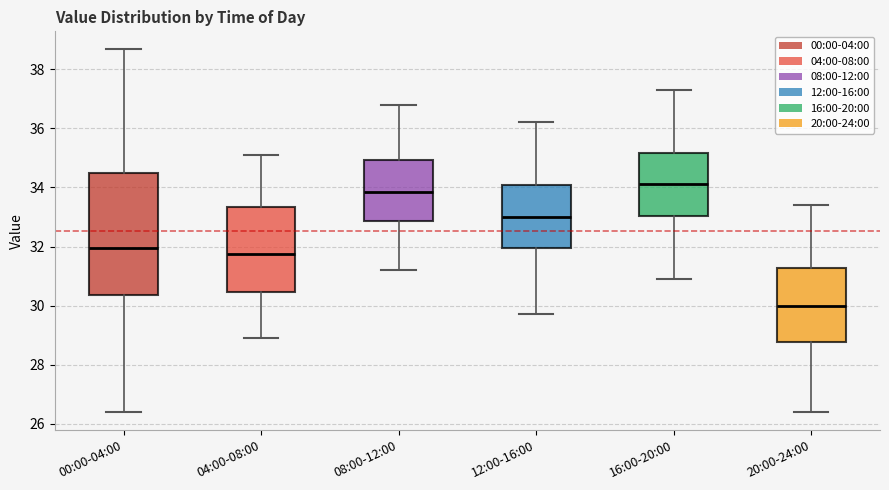

Which box has the lowest median line?

20:00-24:00